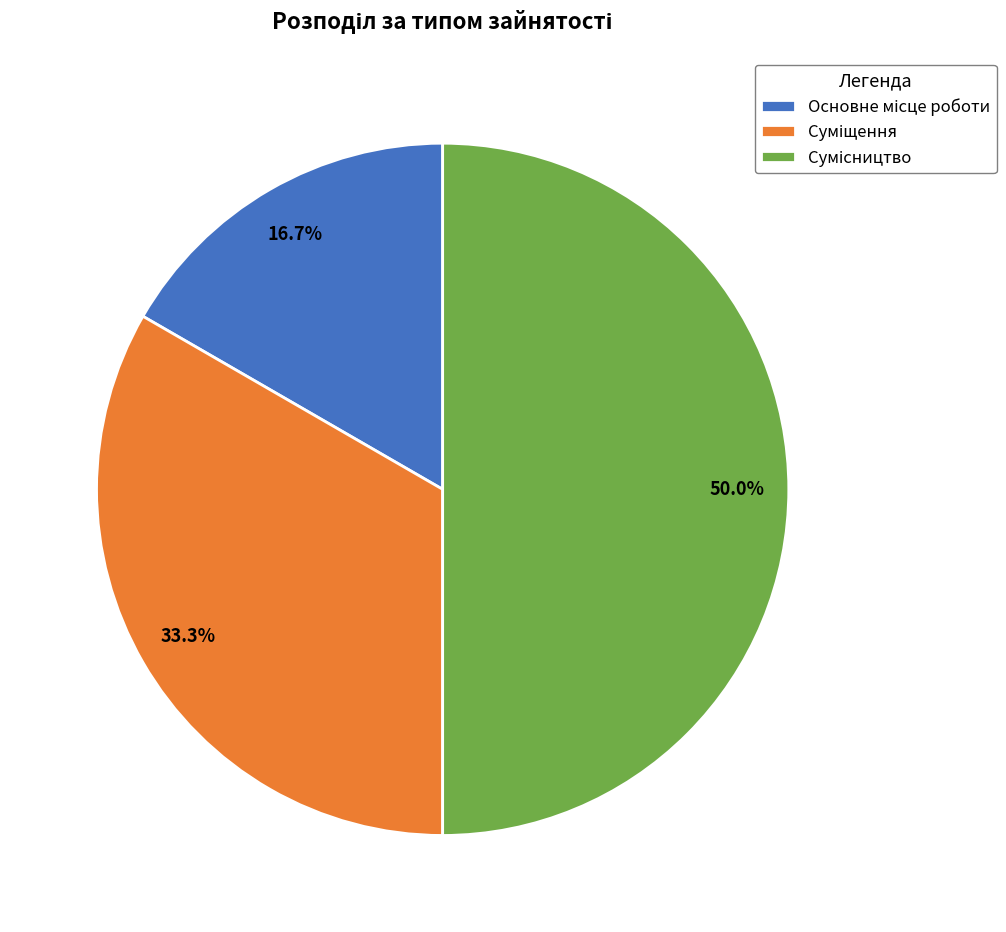

How many segments does this pie chart have?

3